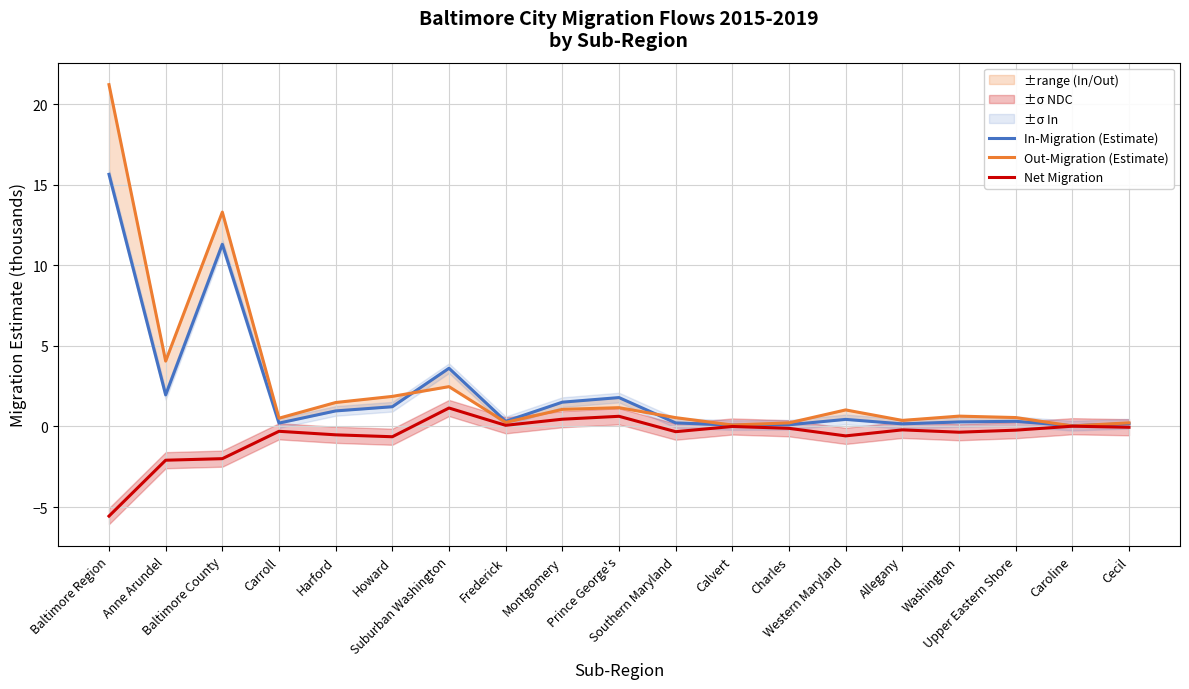

True or false: In-Migration (Estimate) has more than 1 interior local peaks.

True